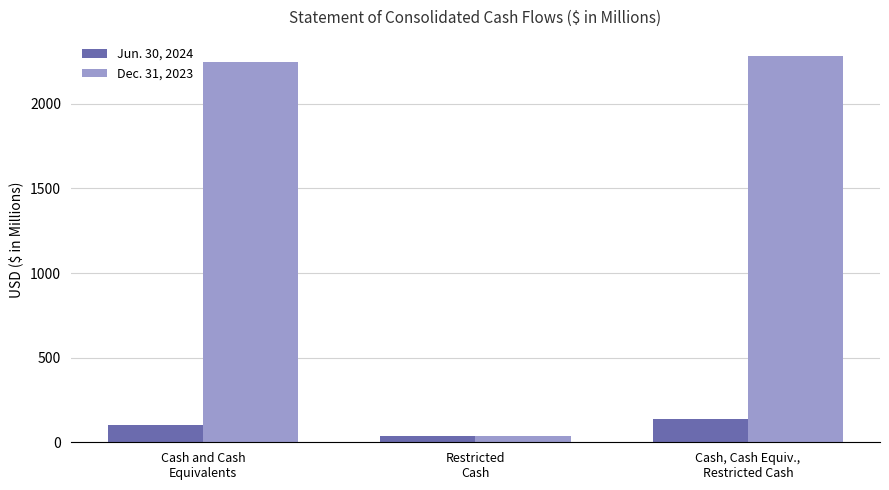

True or false: Dec. 31, 2023 has a value of 3592.3 at Cash and Cash
Equivalents.

False